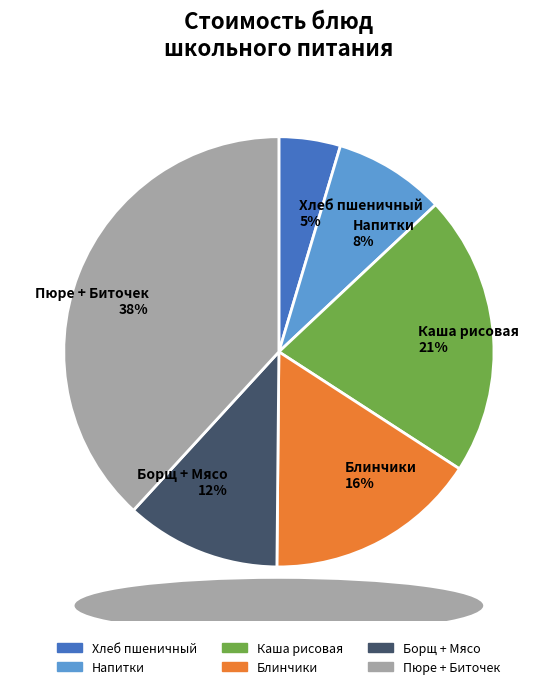

Is the sum of Хлеб пшеничный 5% and Каша рисовая 21% greater than half?

No